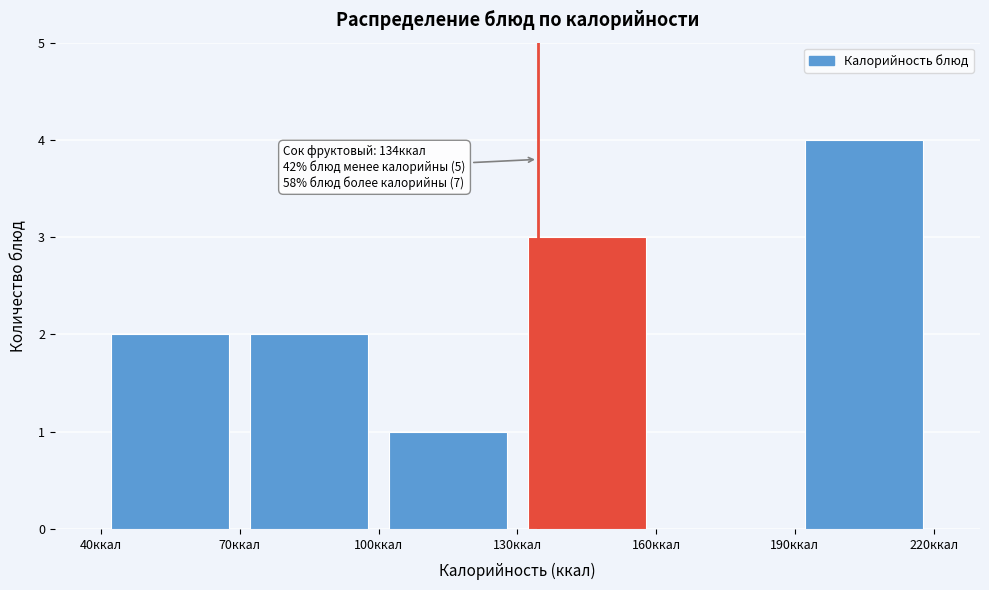

Which range on the x-axis has the tallest bar?

190 to 220